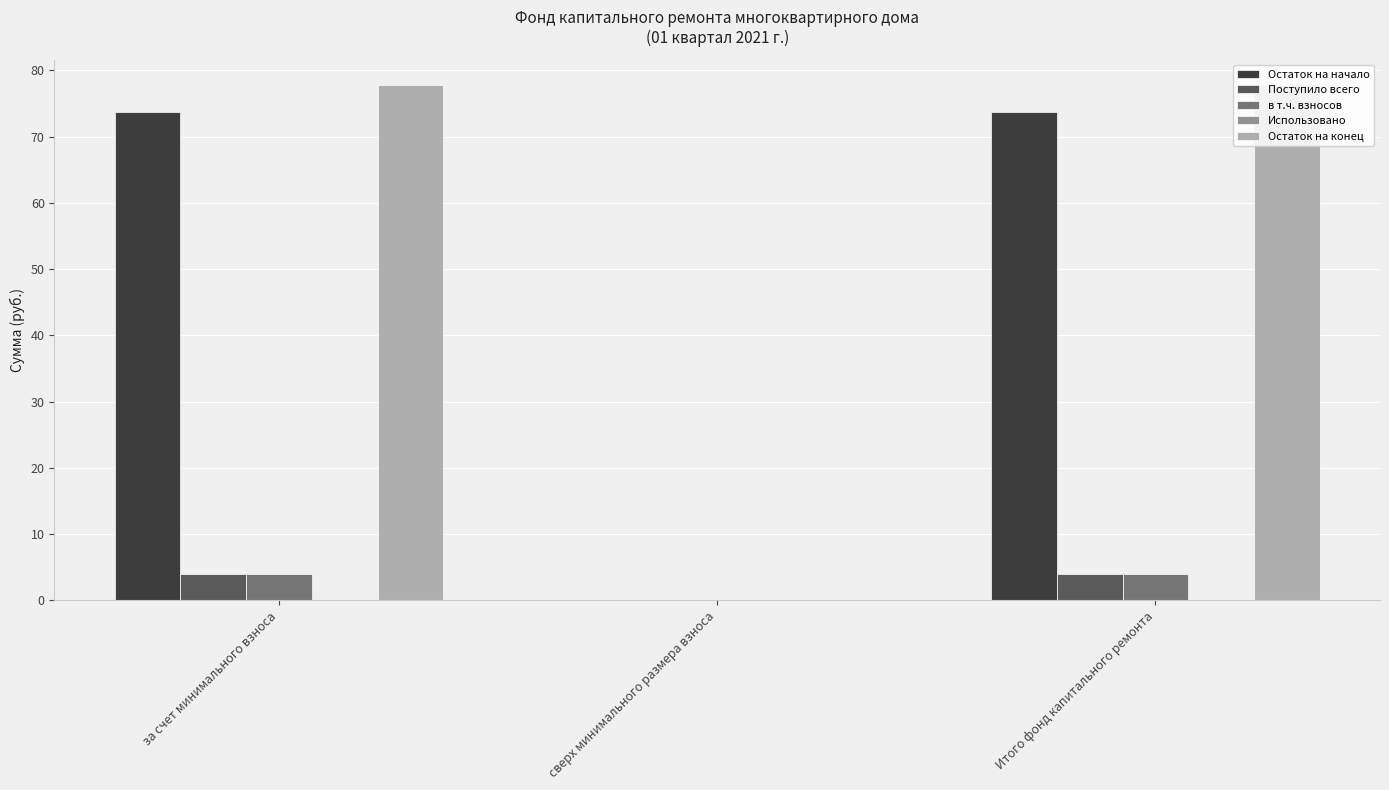

Which series has the widest spread of values?

Остаток на конец